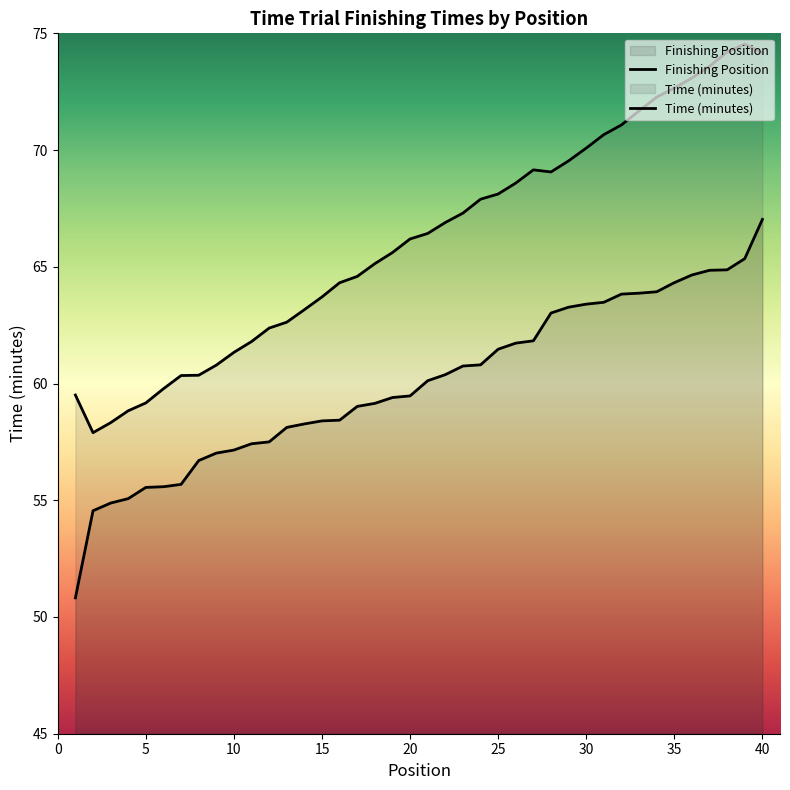

How many data points does each series have?

40